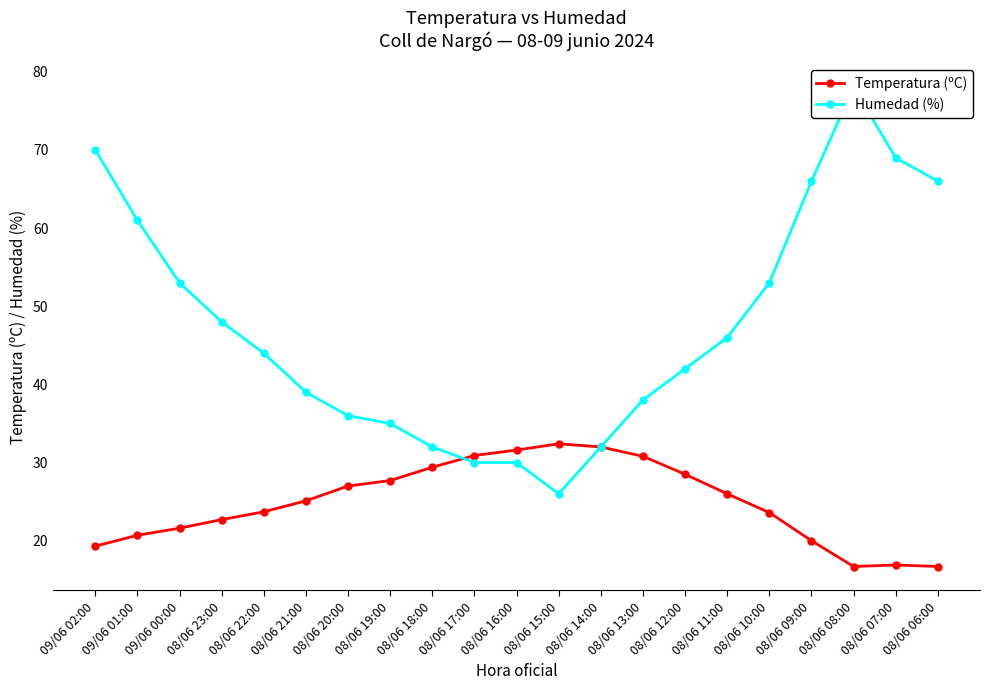

At which category is the sum across all series the highest?

08/06 08:00